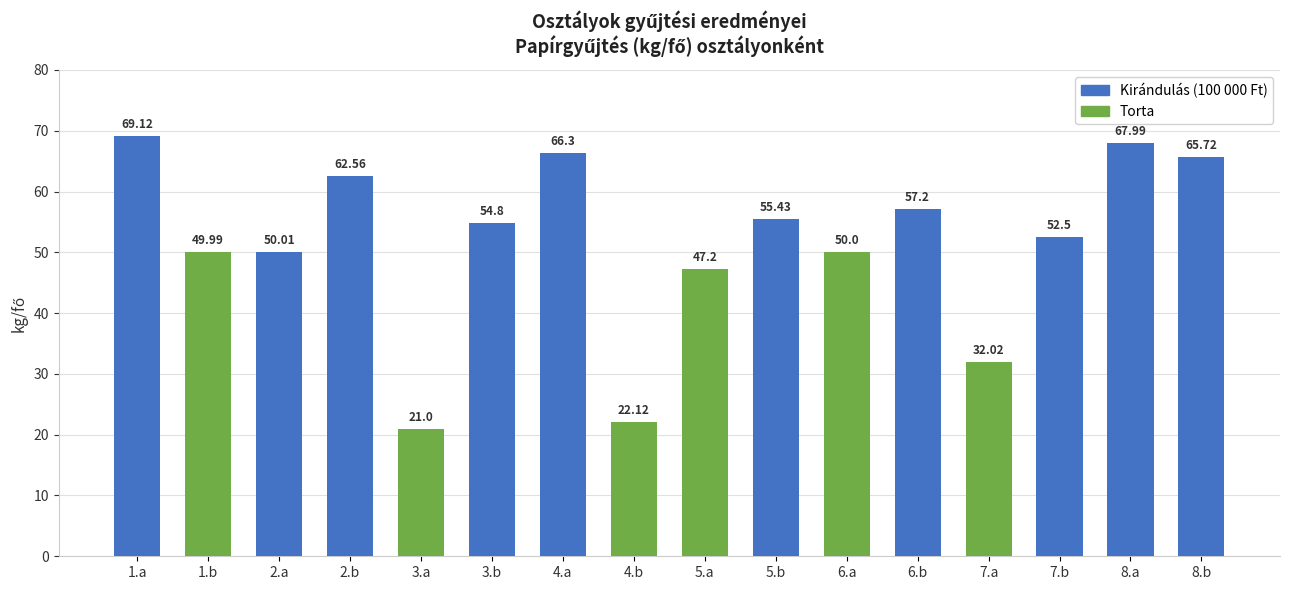

List the labels in order of value, smallest first.

3.a, 4.b, 7.a, 5.a, 1.b, 6.a, 2.a, 7.b, 3.b, 5.b, 6.b, 2.b, 8.b, 4.a, 8.a, 1.a